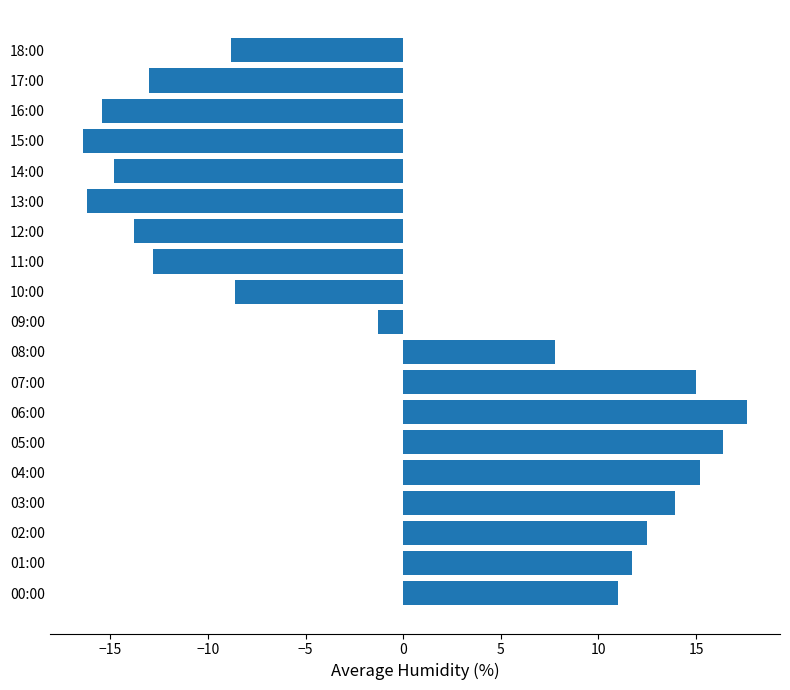

Between 00:00 and 17:00, which is larger?

00:00